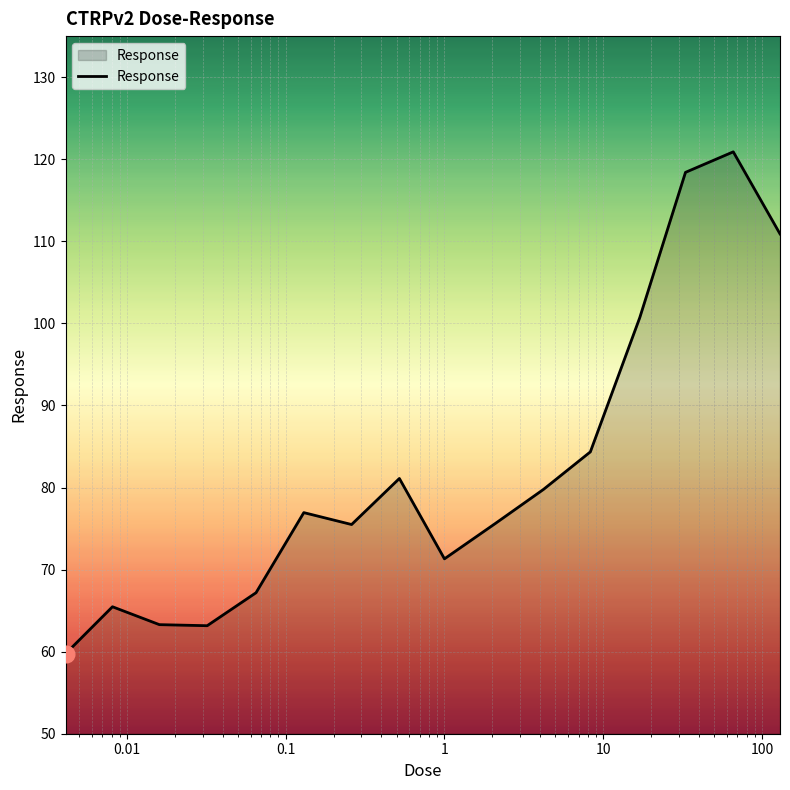

What is the average value?

82.1